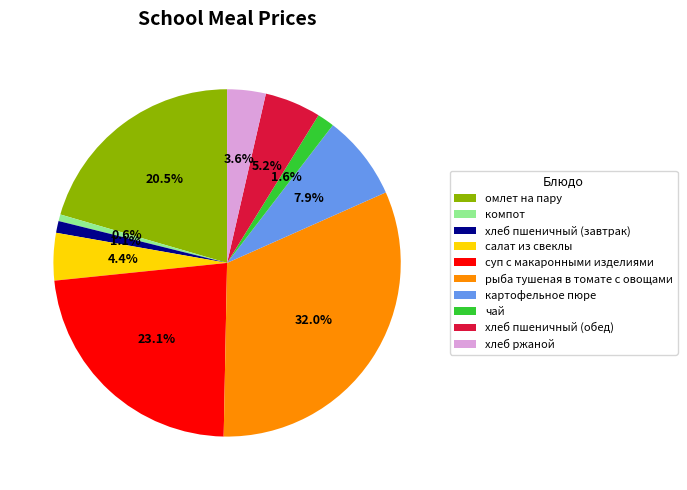

Which has a higher value, хлеб ржаной or хлеб пшеничный (обед)?

хлеб пшеничный (обед)